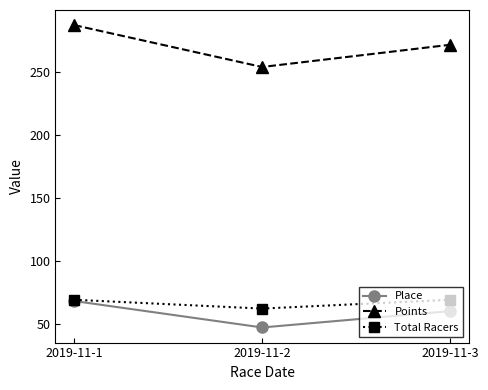

Which series has the largest total across all categories?

Points